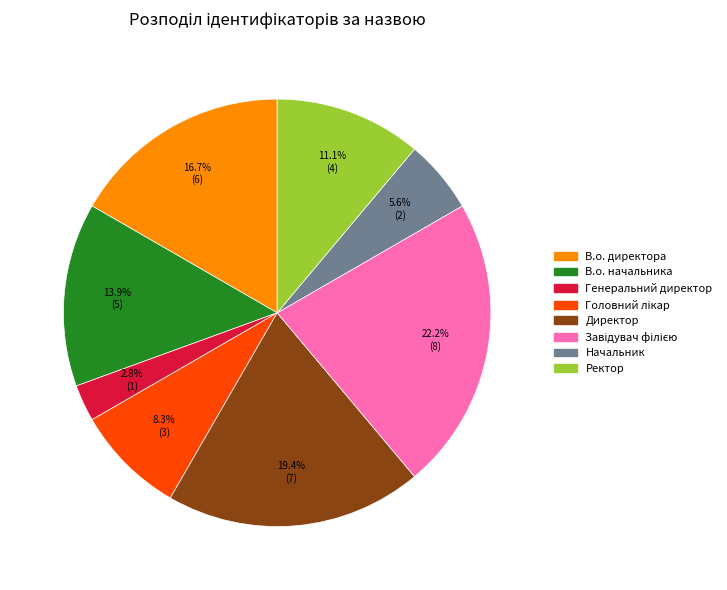

How many segments does this pie chart have?

8